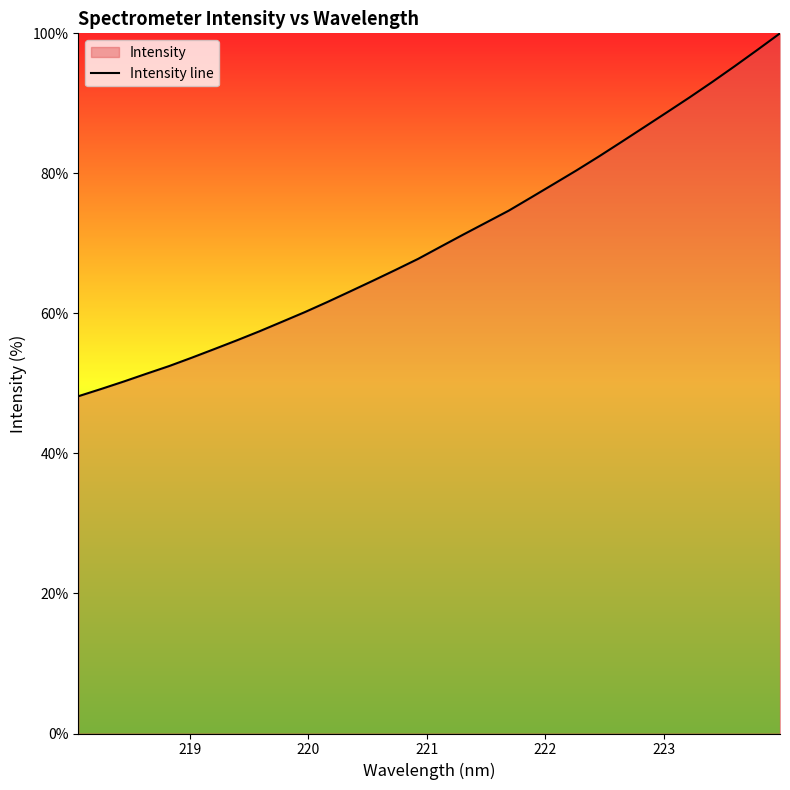

Reading left to right, what are all the values shown in this chart?

48.2	49.2	50.3	51.4	52.5	53.7	54.9	56.2	57.5	58.8	60.2	61.6	63.1	64.7	66.2	67.8	69.5	71.3	73.0	74.7	76.6	78.5	80.4	82.4	84.5	86.6	88.7	90.9	93.0	95.3	97.6	100.0